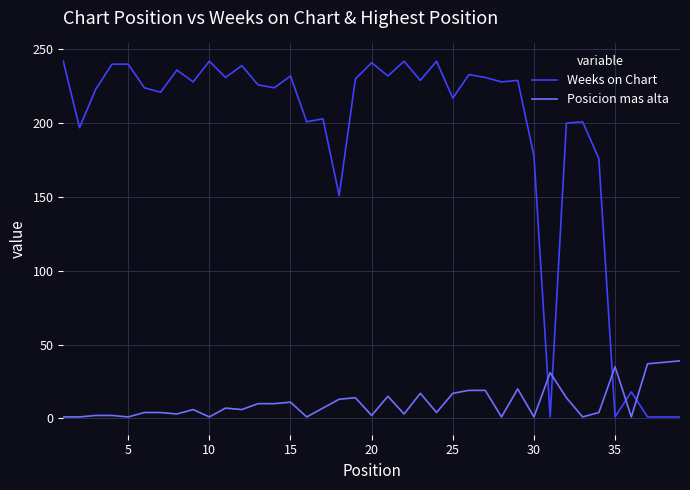

Which series has the largest range (max minus min)?

Weeks on Chart